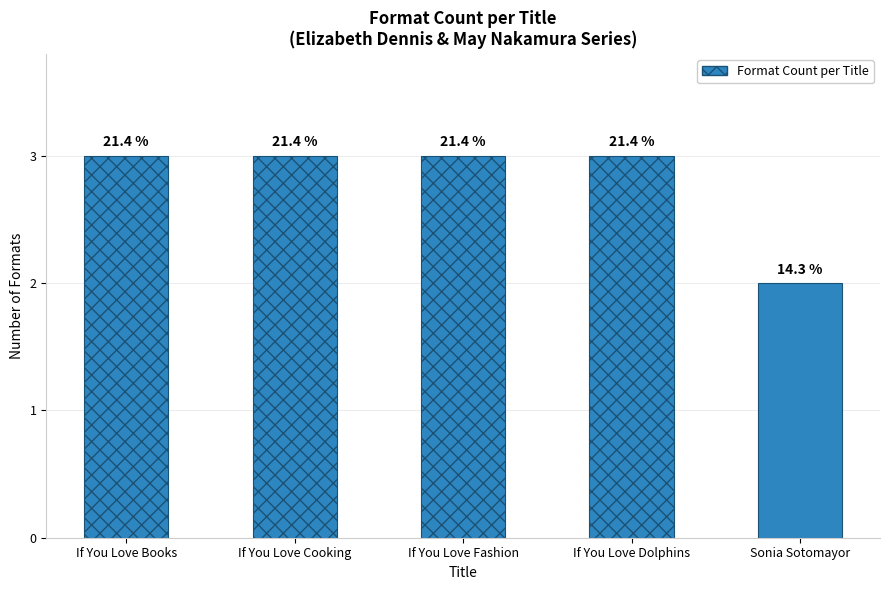

Reading left to right, transcribe all the data shown in this chart.

Elizabeth Dennis
(Books)=3	Elizabeth Dennis
(Cooking)=3	May Nakamura
(Fashion)=3	May Nakamura
(Dolphins)=3	Jonah Winter
(Sotomayor)=2